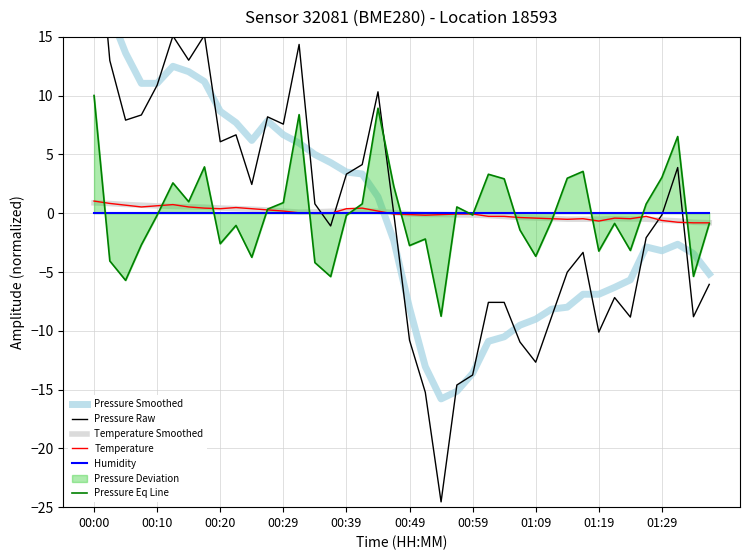

What is the highest value of the Temperature Smoothed series?

0.9